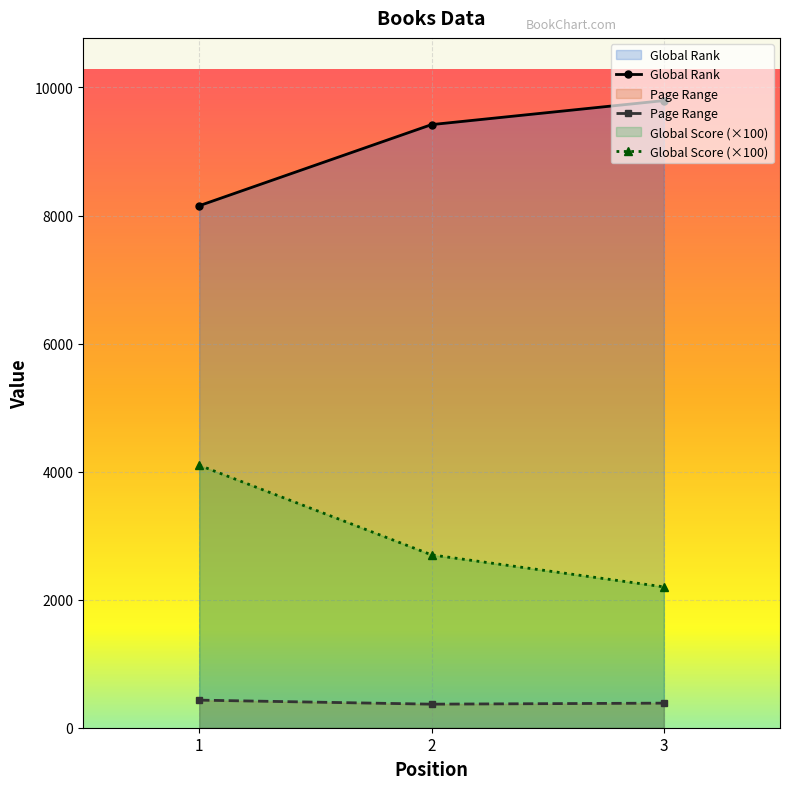

Which series has the largest total across all categories?

Global Rank